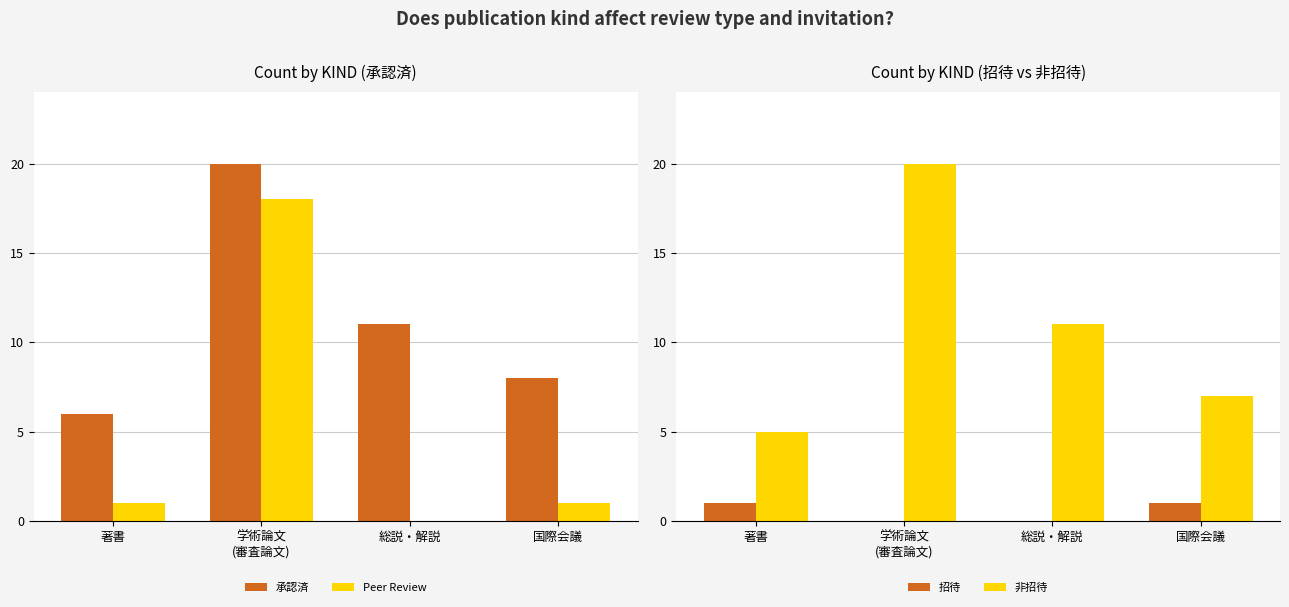

What position from the right is 著書?

4